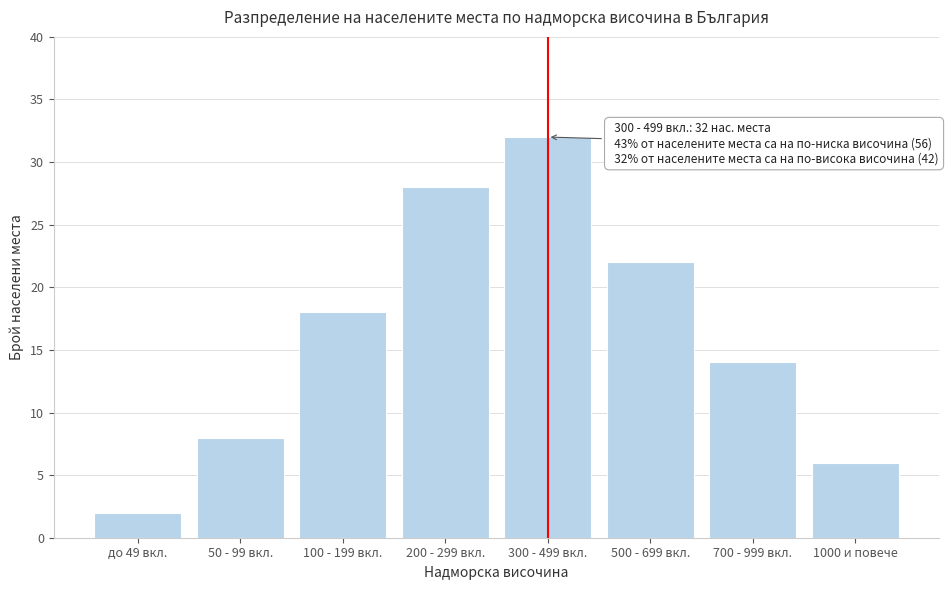

Reading left to right, extract all data points from this chart.

до 49 вкл.=2	50 - 99 вкл.=8	100 - 199 вкл.=18	200 - 299 вкл.=28	300 - 499 вкл.=32	500 - 699 вкл.=22	700 - 999 вкл.=14	1000 и повече=6